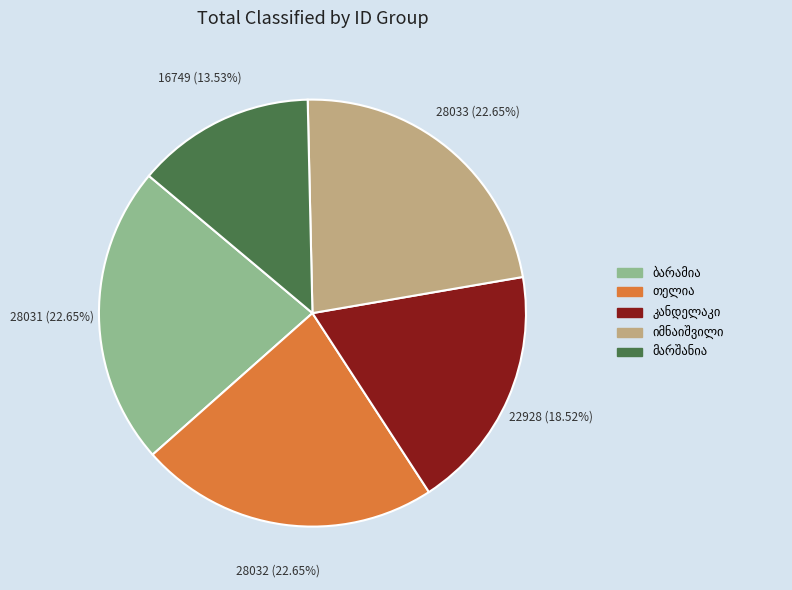

Is there a majority slice in this chart?

No